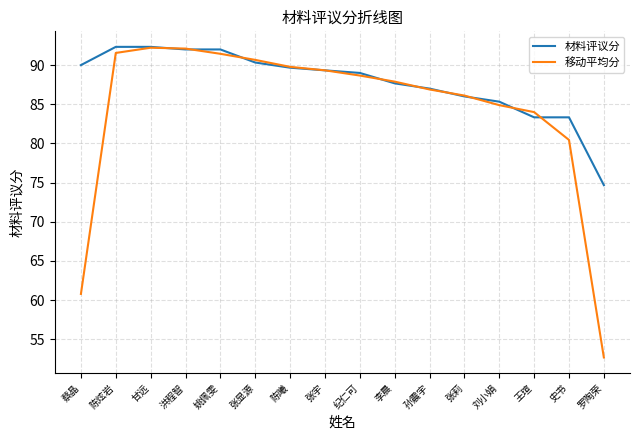

What is the difference between the maximum and minimum values in the 材料评议分 series?

17.7